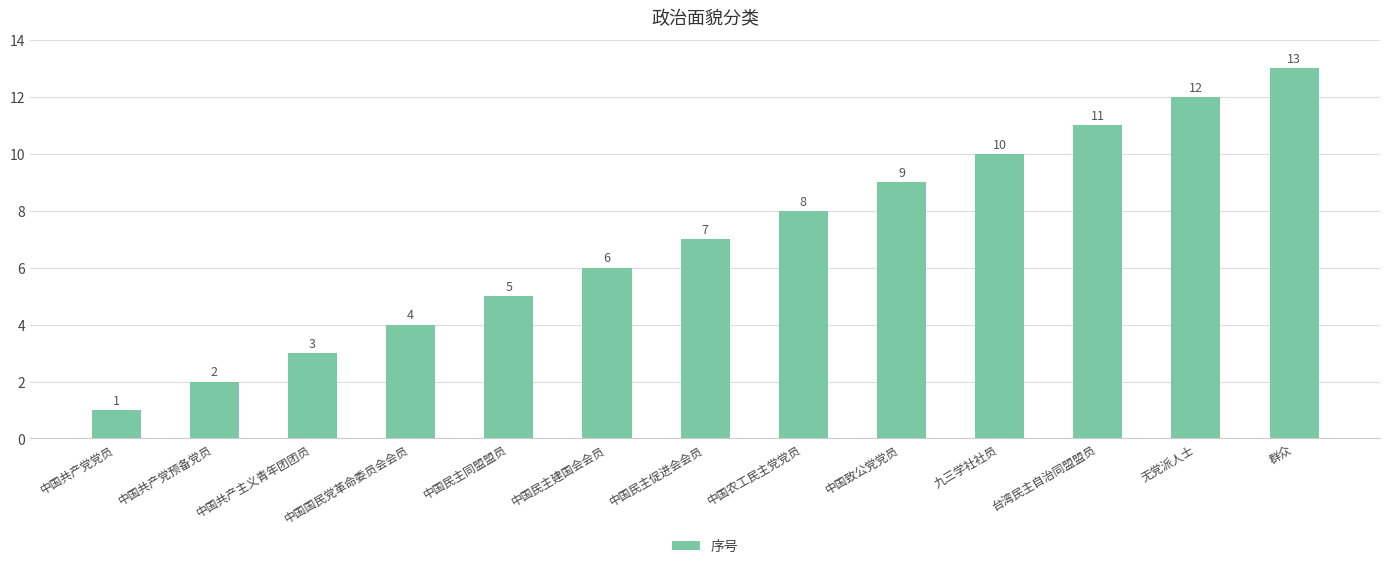

What is the difference between the second highest and second lowest values?

10